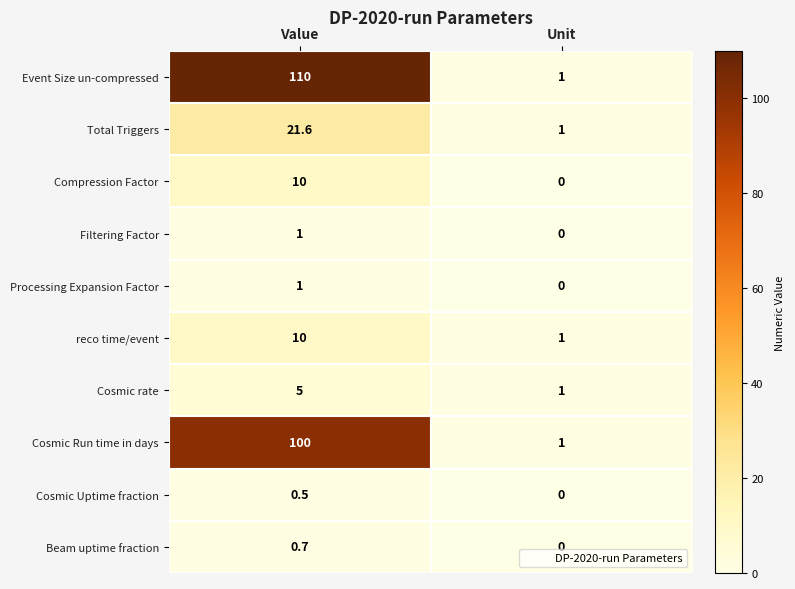

Which category has the lowest value in the reco time/event series?

Unit